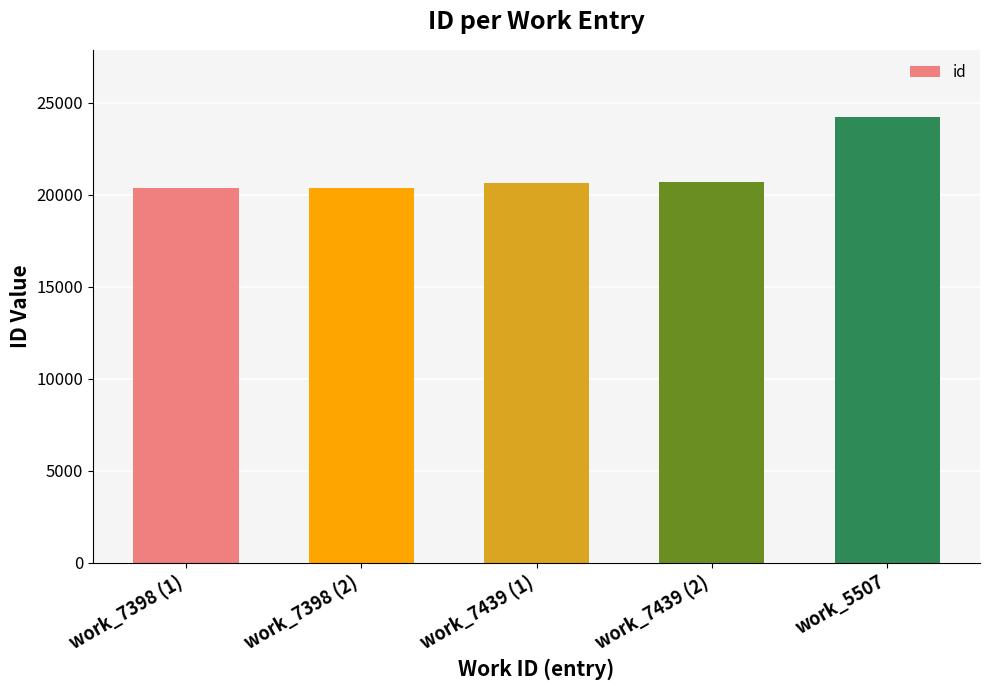

How many bars are there in total?

5